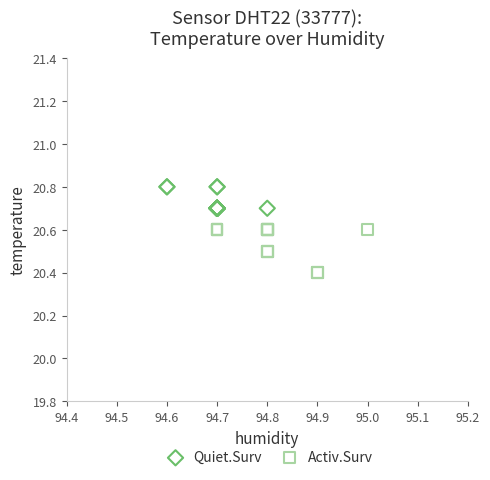

Which series contains the lowest Y value?

Activ.Surv